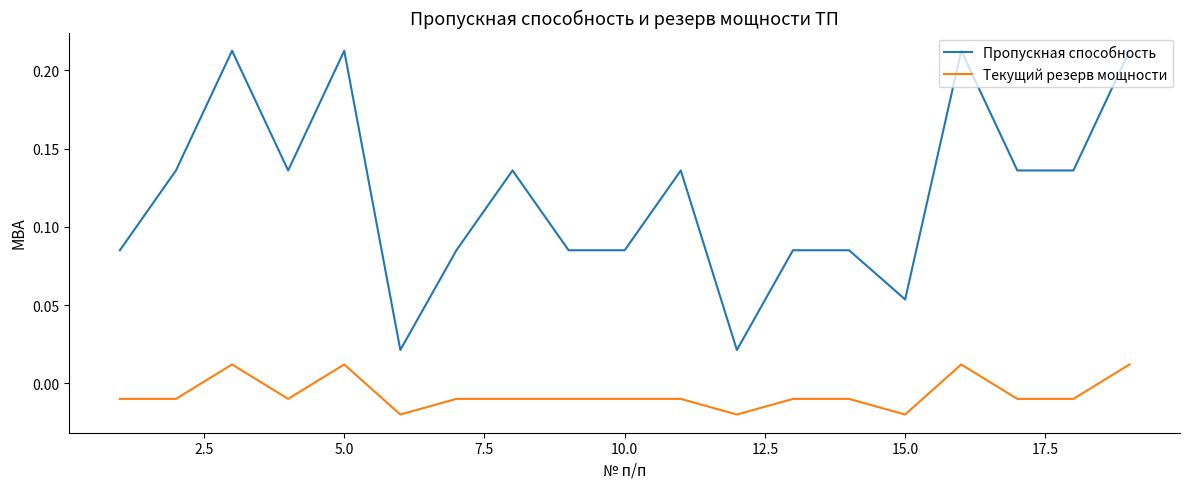

Rank the series by their maximum value, from lowest to highest.

Текущий резерв мощности, Пропускная способность